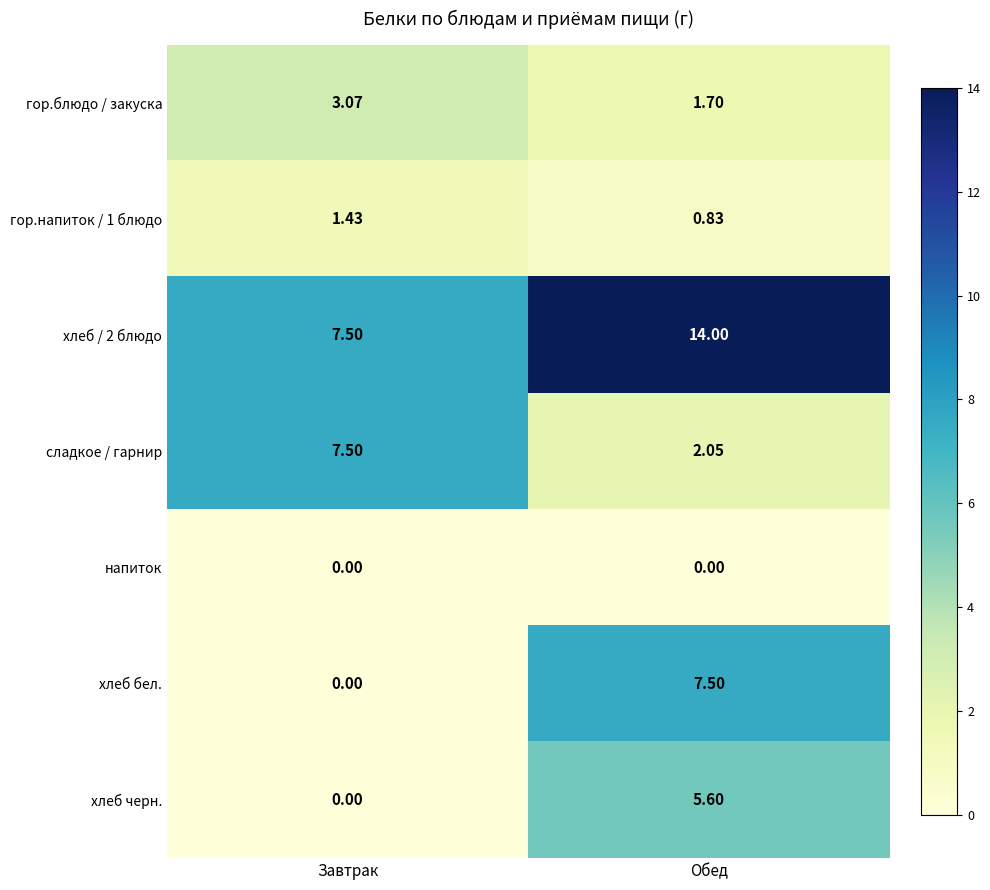

At which category is the sum across all series the highest?

Обед